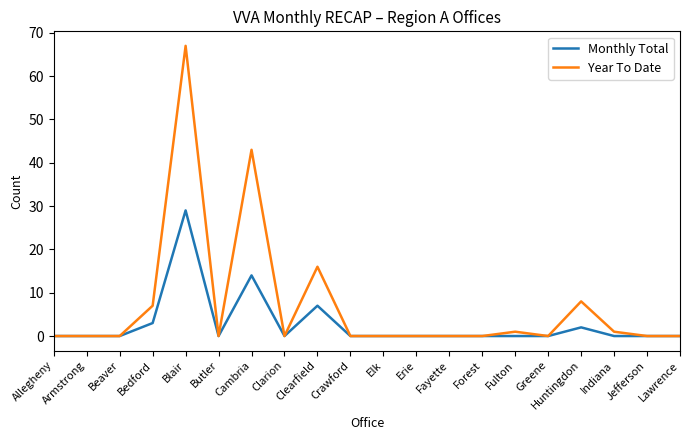

Between Cambria and Forest, which series saw the biggest shift?

Year To Date